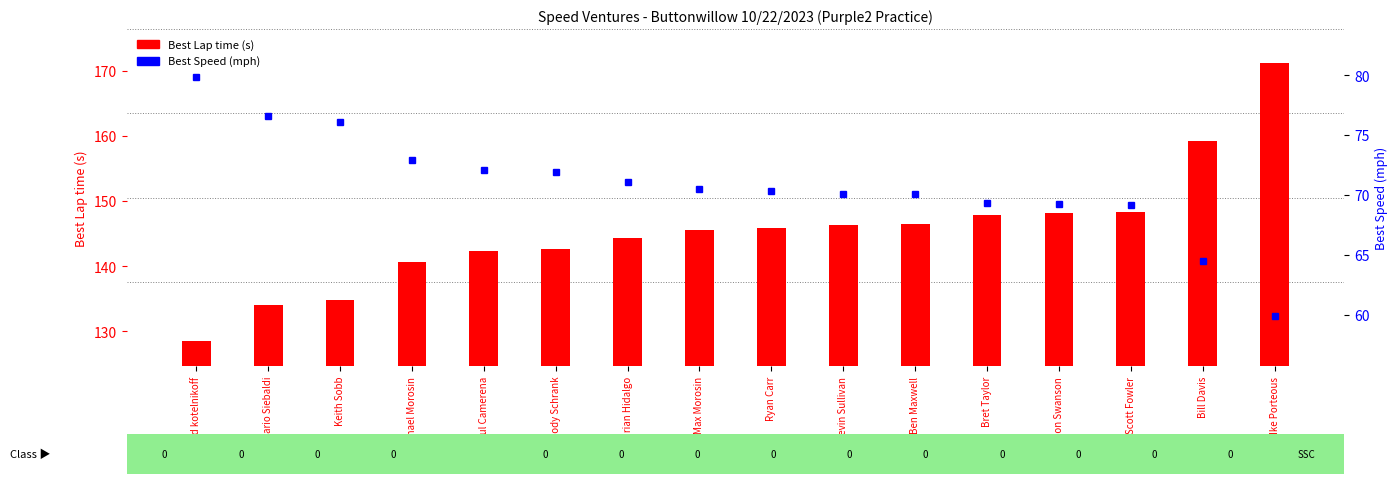

Reading left to right, what are all the values shown in this chart?

Best Lap time (s): 128.5	134.0	134.8	140.6	142.3	142.7	144.4	145.6	145.8	146.4	146.4	147.9	148.2	148.3	159.2	171.3
Best Speed (mph): 79.8	76.6	76.1	73.0	72.1	71.9	71.1	70.5	70.4	70.1	70.1	69.4	69.2	69.2	64.5	59.9